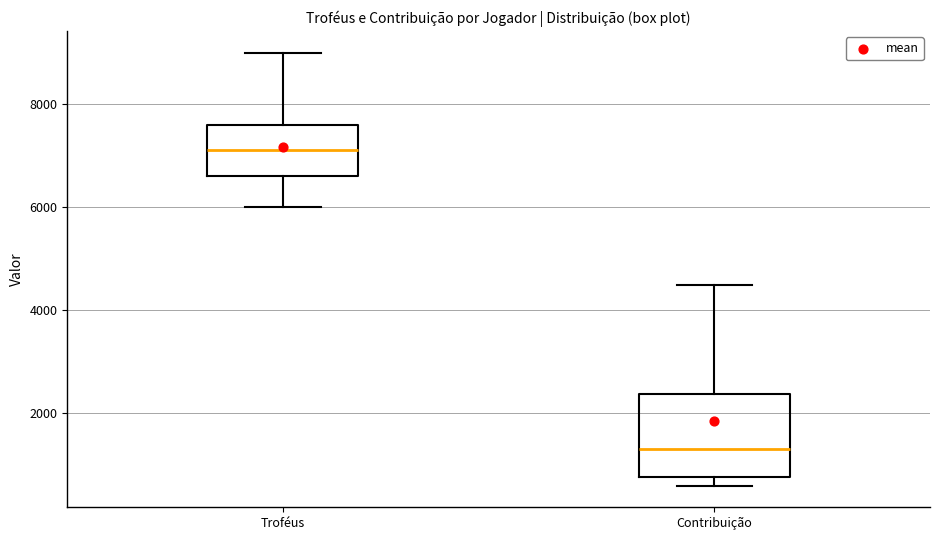

Where does the lower whisker of the box for Troféus end on the y-axis? The values are not printed on the chart, so give them approximately, as read against the axis.

6000